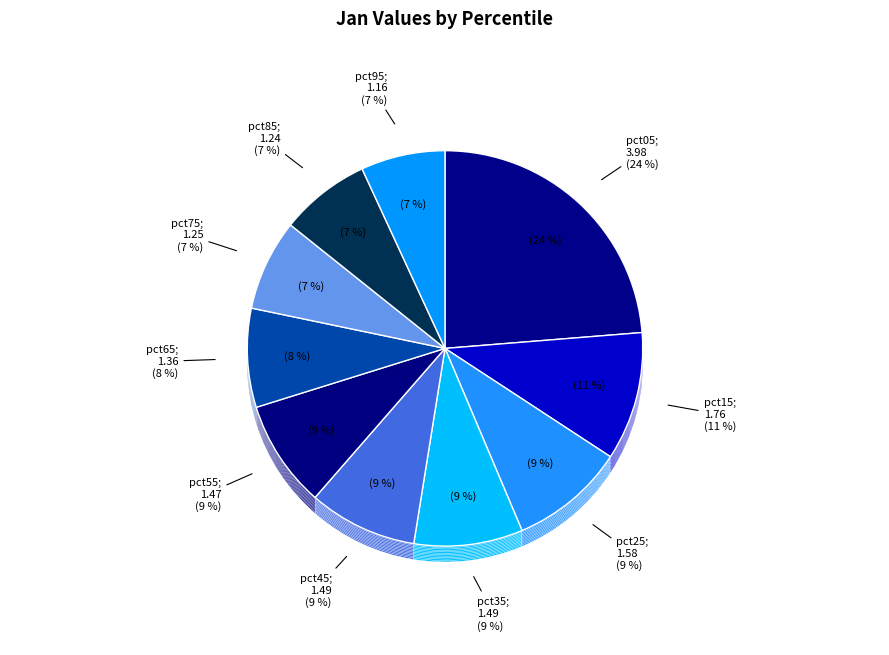

True or false: pct45 accounts for 9% of the total.

True